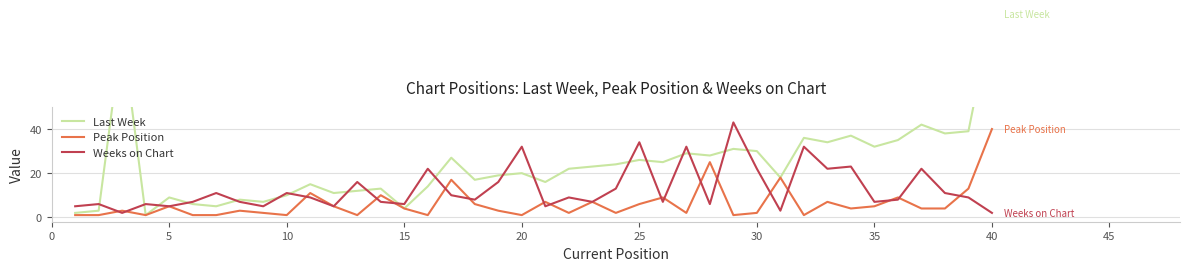

What is the difference between the second highest and second lowest values in the Last Week series?

82